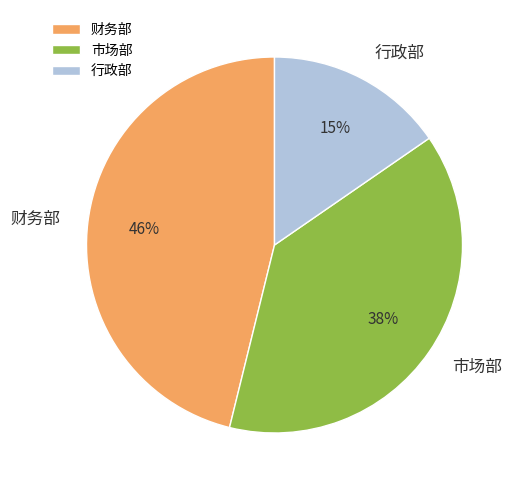

To the nearest percent, what is the average slice percentage?

33%